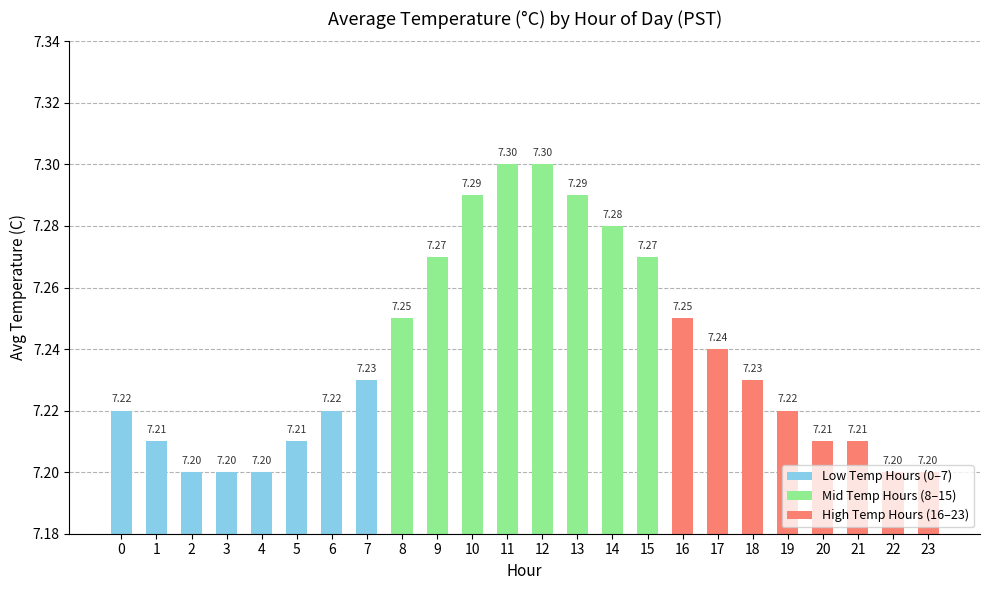

What is the sum of all values?

173.7